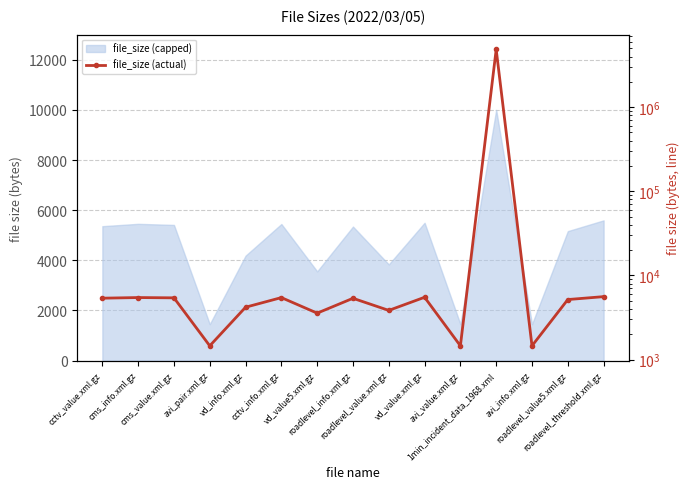

How many data points does each series have?

15